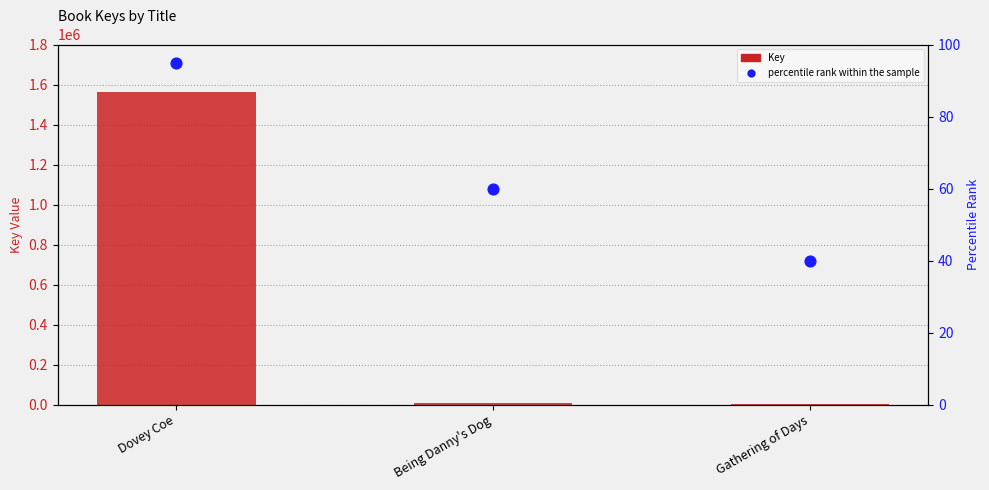

At which category is the sum across all series the highest?

Dovey Coe